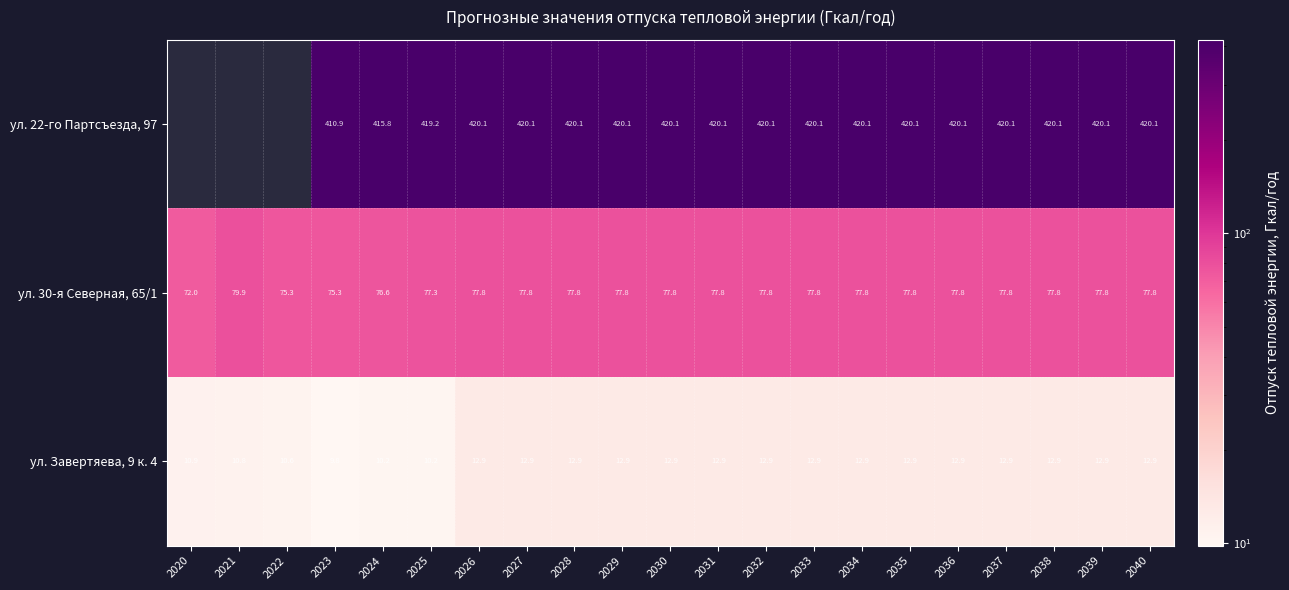

What is the difference between the ул. Завертяева, 9 к. 4 values at 2033 and 2020?

2.0